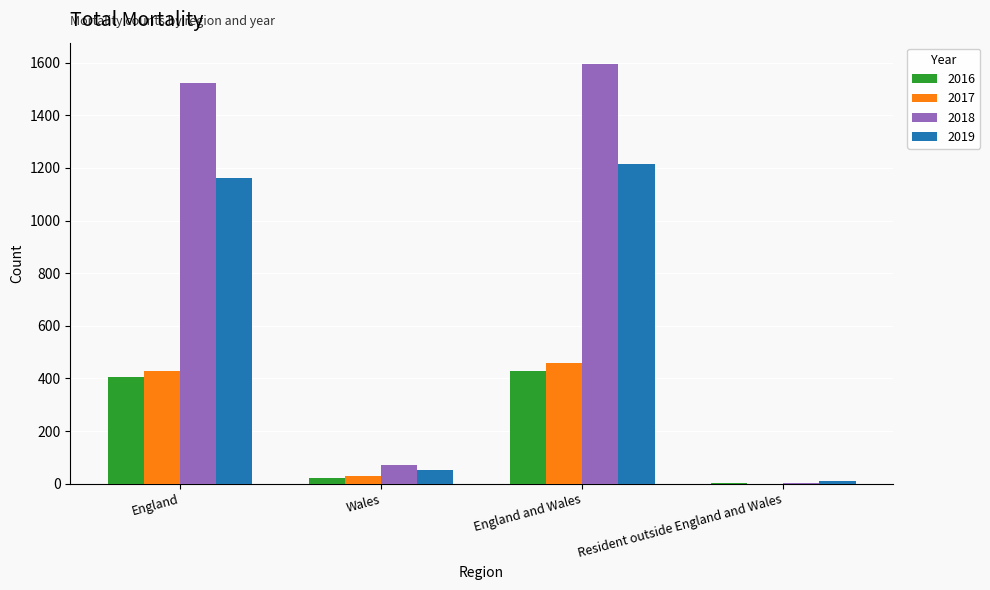

Where is 2018 nearest to the value 799?

England